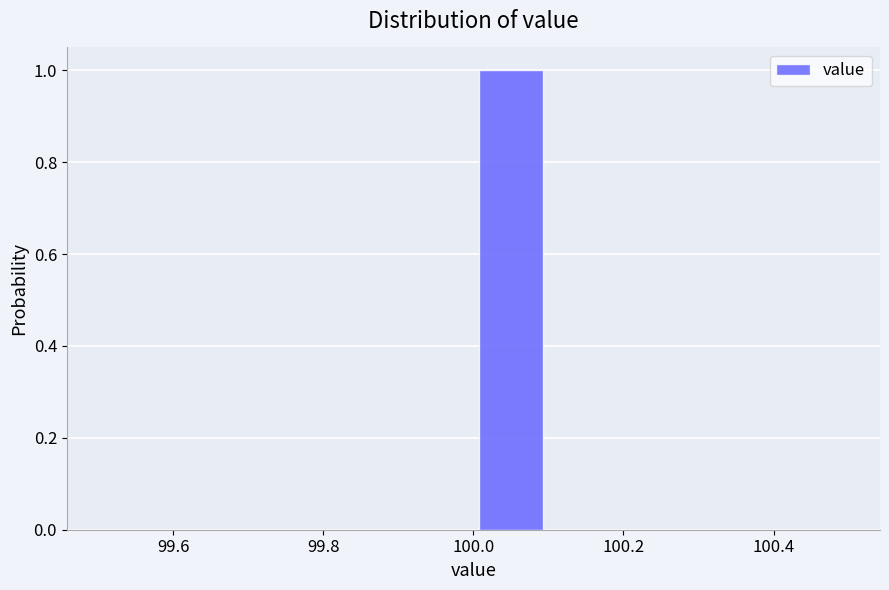

Over which range of the x-axis is the bar tallest?

100.0 to 100.1